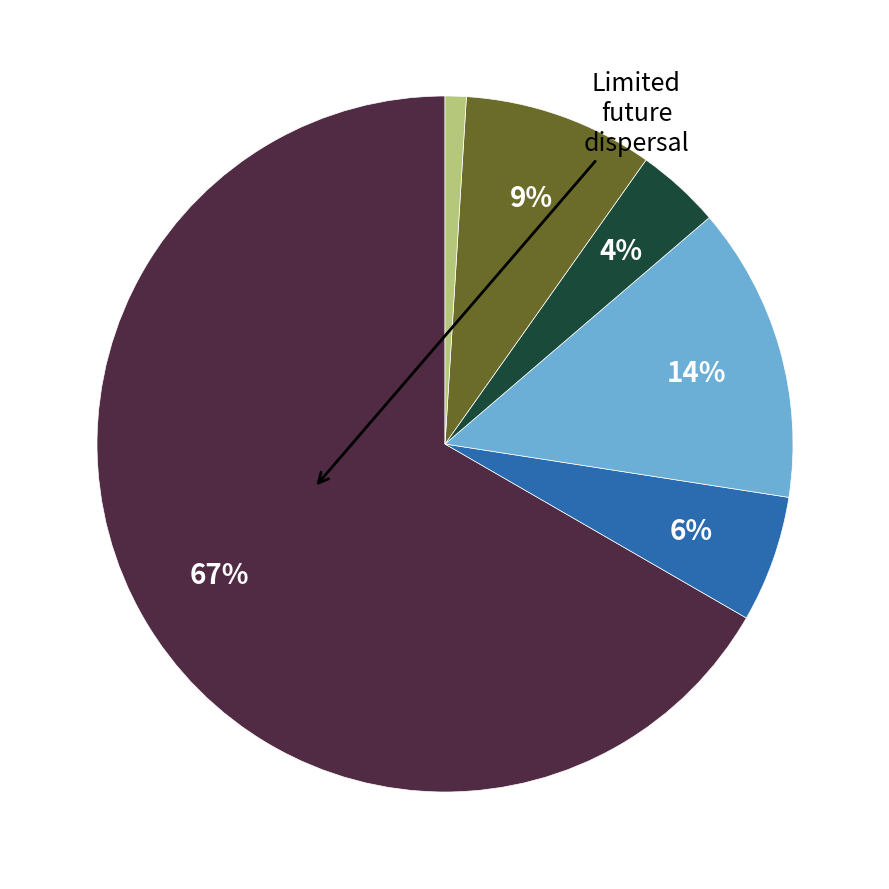

How many segments does this pie chart have?

6